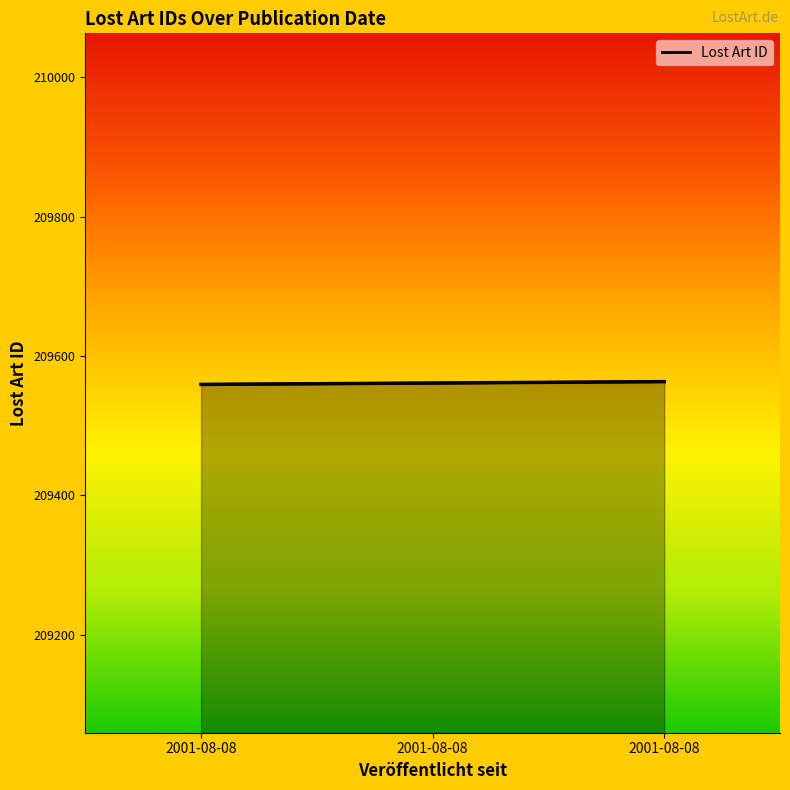

What is the difference between the maximum and minimum values?

4